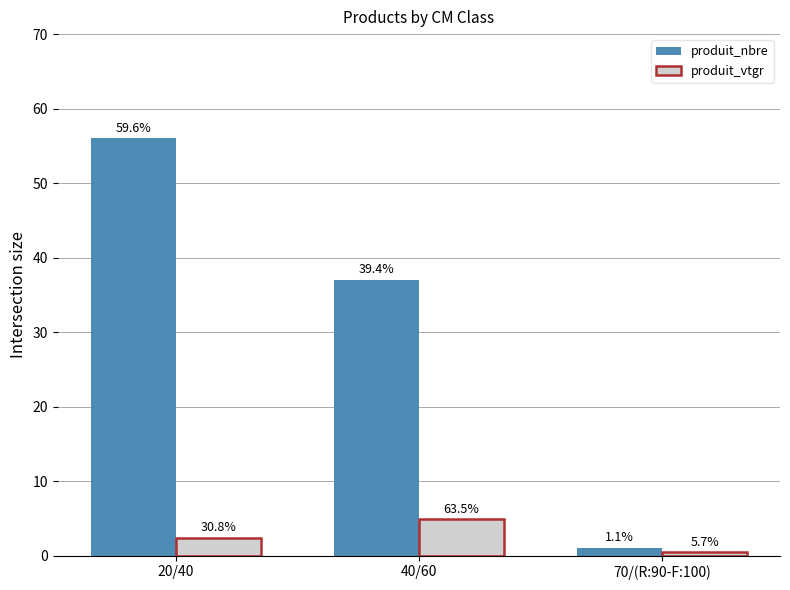

Which category has the highest value in the produit_vtgr series?

40/60